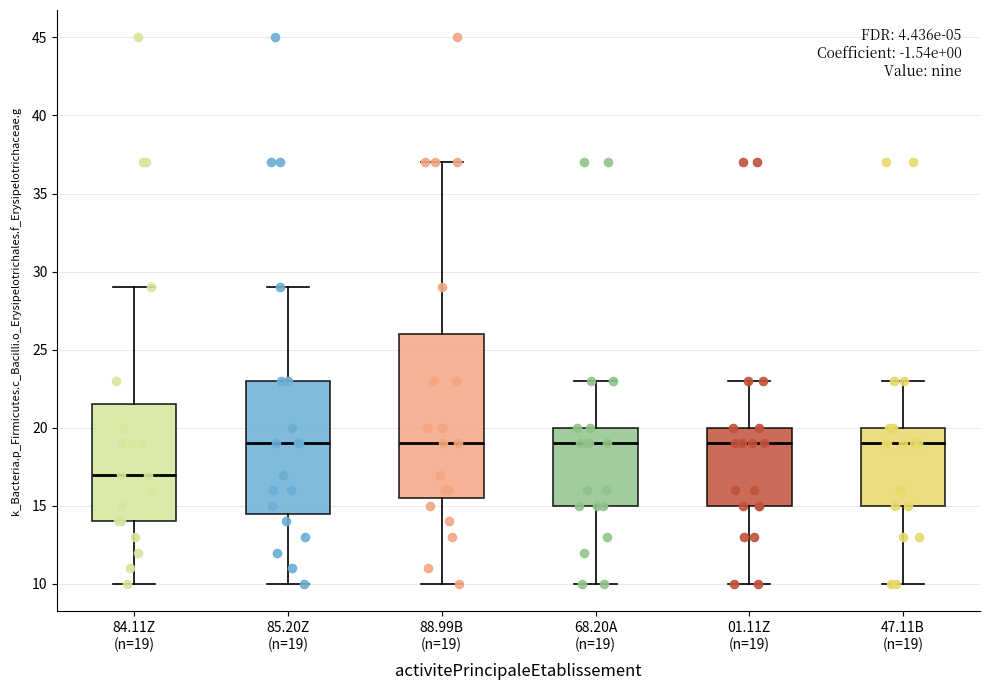

Comparing the boxes themselves (not the whiskers), which one is the tallest?

88.99B (n=19)